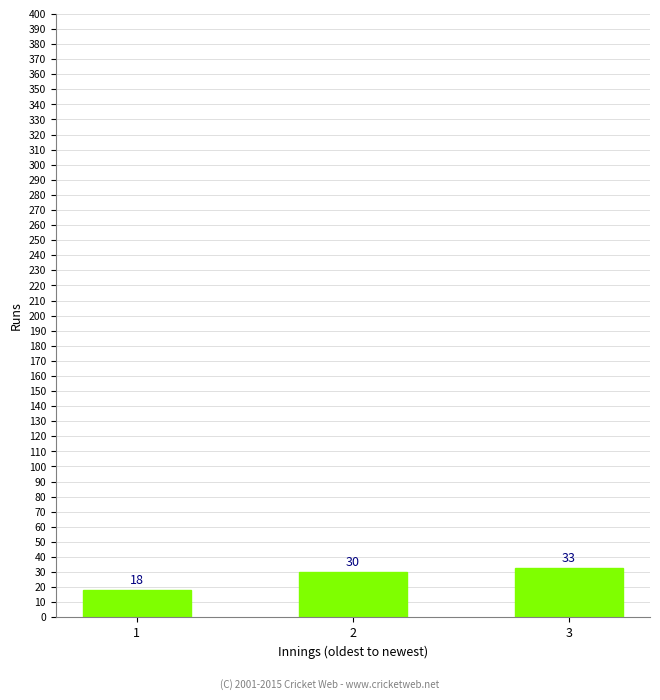

How many values are between 18 and 33?

3